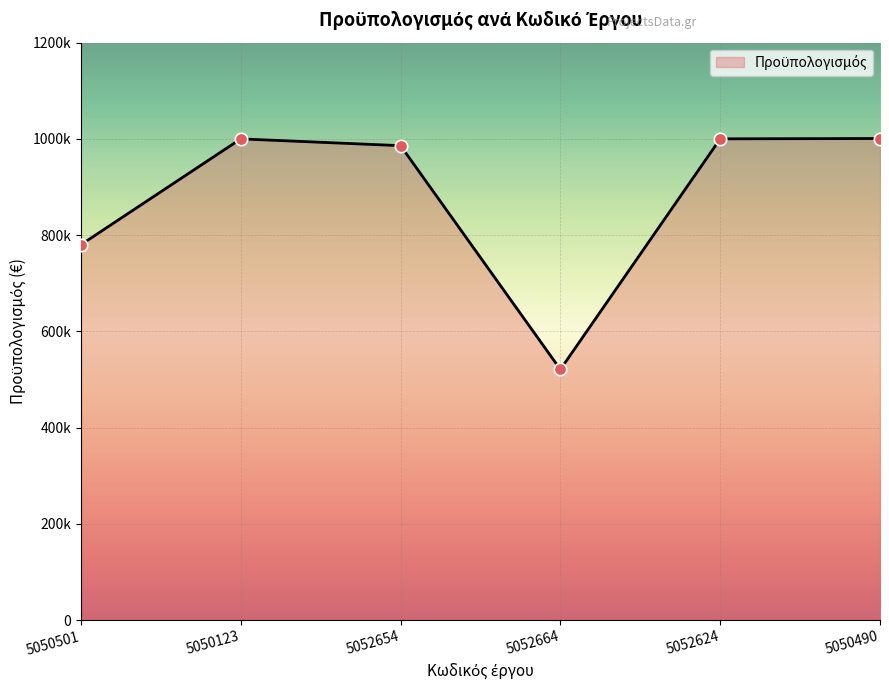

What is the change in value from 5050501 to 5050490?

+220680